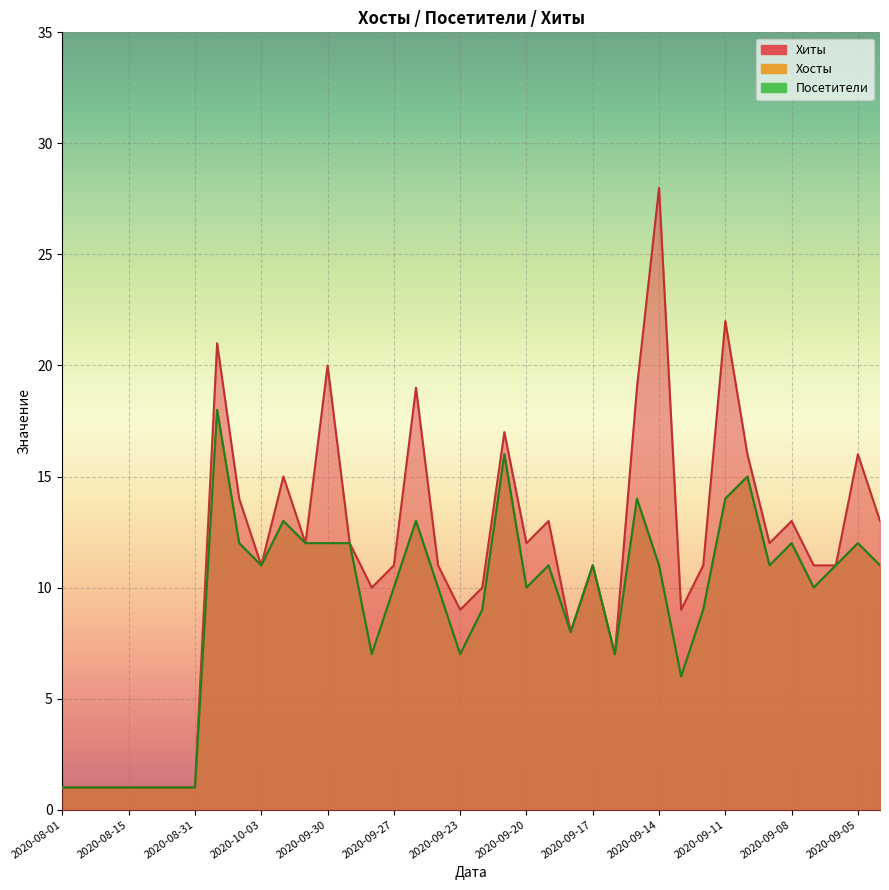

Reading left to right, what are all the values shown in this chart?

Хиты: 2020-08-01=1	2020-08-05=1	2020-08-10=1	2020-08-15=1	2020-08-20=1	2020-08-25=1	2020-08-31=1	2020-10-05=21	2020-10-04=14	2020-10-03=11	2020-10-02=15	2020-10-01=12	2020-09-30=20	2020-09-29=12	2020-09-28=10	2020-09-27=11	2020-09-25=19	2020-09-24=11	2020-09-23=9	2020-09-22=10	2020-09-21=17	2020-09-20=12	2020-09-19=13	2020-09-18=8	2020-09-17=11	2020-09-16=7	2020-09-15=19	2020-09-14=28	2020-09-13=9	2020-09-12=11	2020-09-11=22	2020-09-10=16	2020-09-09=12	2020-09-08=13	2020-09-07=11	2020-09-06=11	2020-09-05=16	2020-09-04=13
Хосты: 2020-08-01=1	2020-08-05=1	2020-08-10=1	2020-08-15=1	2020-08-20=1	2020-08-25=1	2020-08-31=1	2020-10-05=18	2020-10-04=12	2020-10-03=11	2020-10-02=13	2020-10-01=12	2020-09-30=12	2020-09-29=12	2020-09-28=7	2020-09-27=10	2020-09-25=13	2020-09-24=10	2020-09-23=7	2020-09-22=9	2020-09-21=16	2020-09-20=10	2020-09-19=11	2020-09-18=8	2020-09-17=11	2020-09-16=7	2020-09-15=14	2020-09-14=11	2020-09-13=6	2020-09-12=9	2020-09-11=14	2020-09-10=15	2020-09-09=11	2020-09-08=12	2020-09-07=10	2020-09-06=11	2020-09-05=12	2020-09-04=11
Посетители: 2020-08-01=1	2020-08-05=1	2020-08-10=1	2020-08-15=1	2020-08-20=1	2020-08-25=1	2020-08-31=1	2020-10-05=18	2020-10-04=12	2020-10-03=11	2020-10-02=13	2020-10-01=12	2020-09-30=12	2020-09-29=12	2020-09-28=7	2020-09-27=10	2020-09-25=13	2020-09-24=10	2020-09-23=7	2020-09-22=9	2020-09-21=16	2020-09-20=10	2020-09-19=11	2020-09-18=8	2020-09-17=11	2020-09-16=7	2020-09-15=14	2020-09-14=11	2020-09-13=6	2020-09-12=9	2020-09-11=14	2020-09-10=15	2020-09-09=11	2020-09-08=12	2020-09-07=10	2020-09-06=11	2020-09-05=12	2020-09-04=11